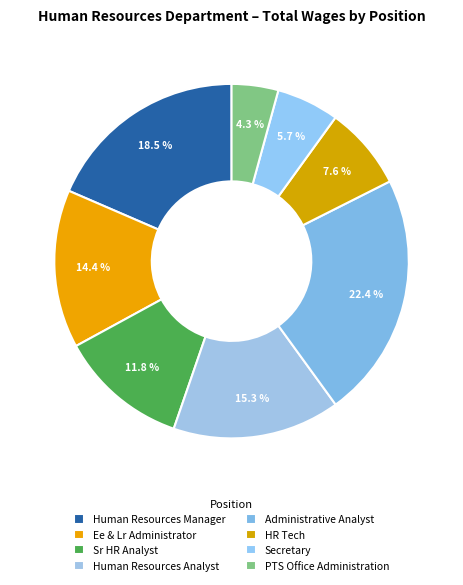

Rank the categories by value from lowest to highest.

PTS Office Administration, Secretary, HR Tech, Sr HR Analyst, Ee & Lr Administrator, Human Resources Analyst, Human Resources Manager, Administrative Analyst